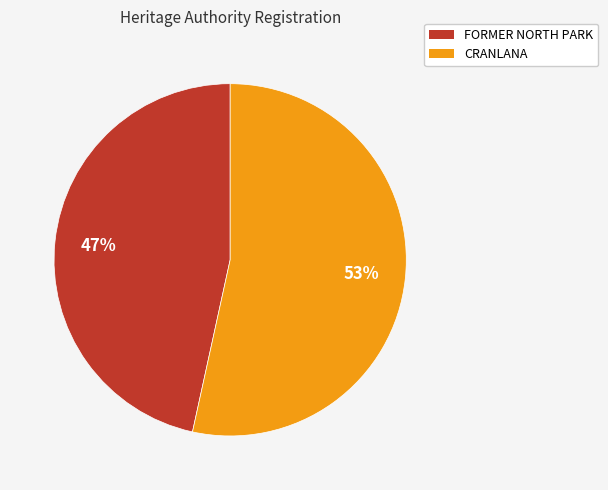

To the nearest percent, what is the average slice percentage?

50%